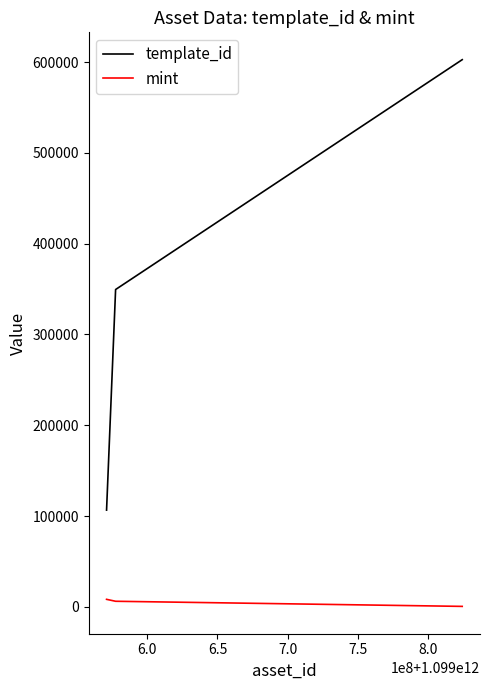

Rank the series by their maximum value, from lowest to highest.

mint, template_id